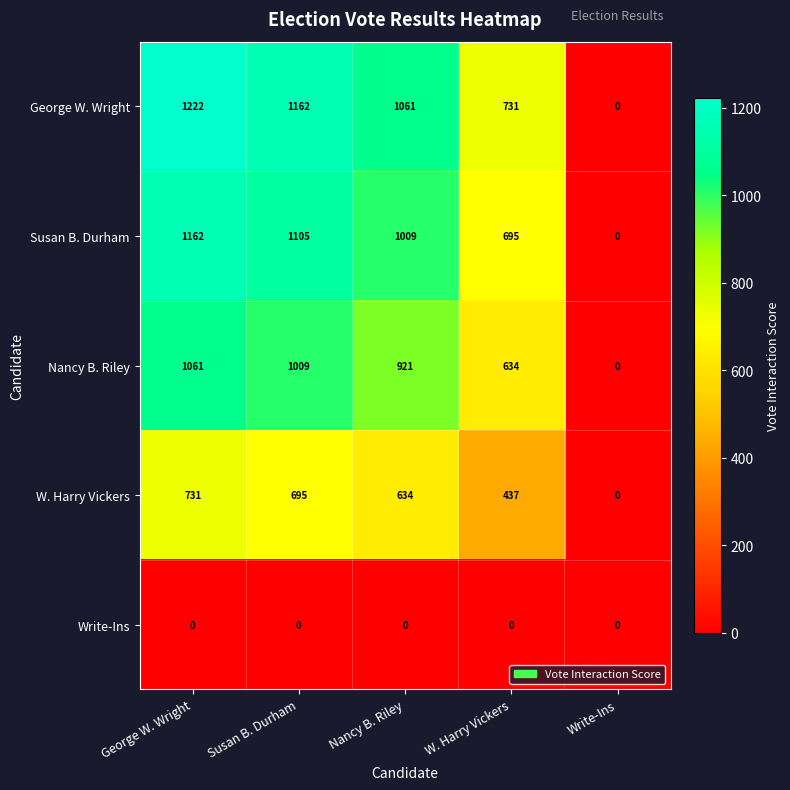

Between W. Harry Vickers and Write-Ins, which series saw the biggest shift?

George W. Wright